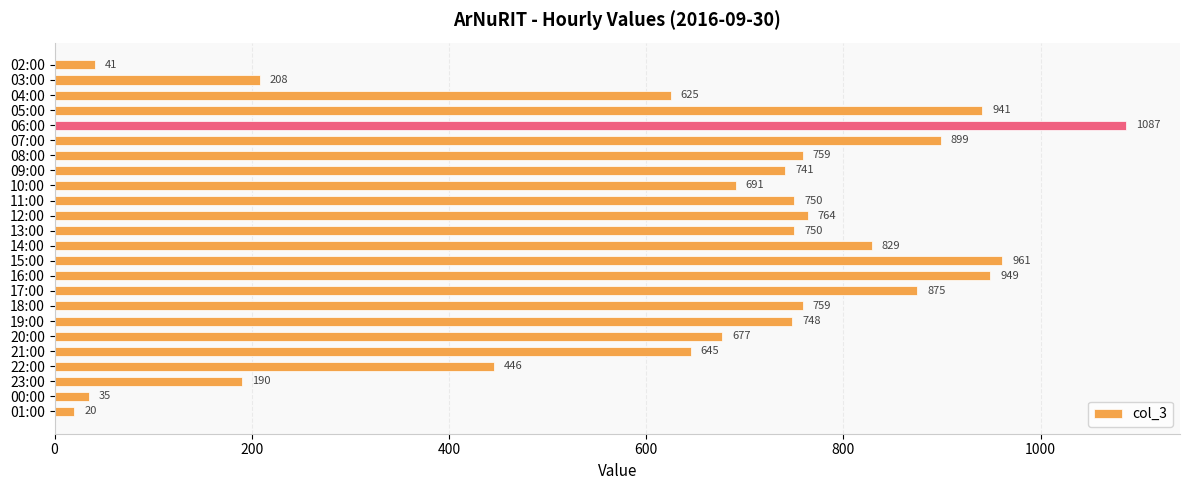

Between 06:00 and 22:00, which is larger?

06:00